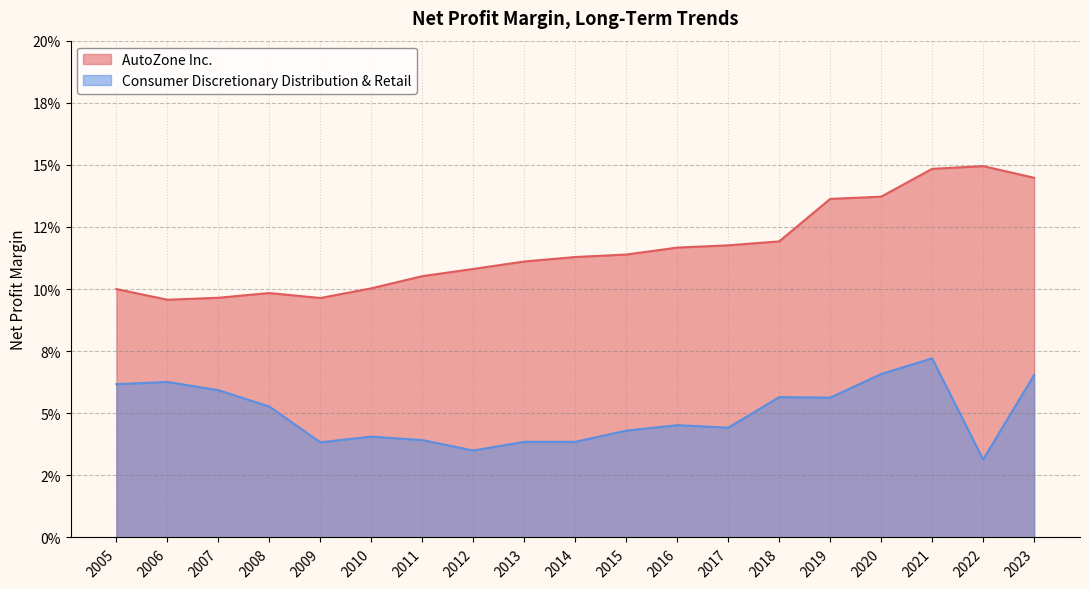

What is the total value across all series at 2021?

0.2